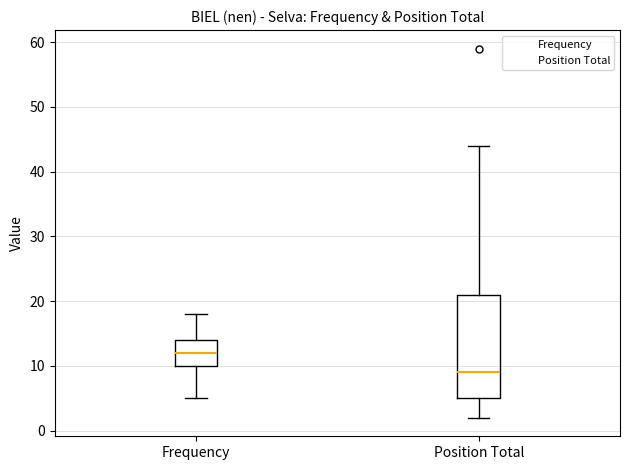

Reading left to right, read every box against the y-axis: the position of its median line, the range the box covers, and the ends of its whiskers. The values are not printed on the chart, so give them approximately, as read against the axis.

Frequency: median 12, box 10 to 14, whiskers 5 to 18
Position Total: median 9, box 5 to 21, whiskers 2 to 44